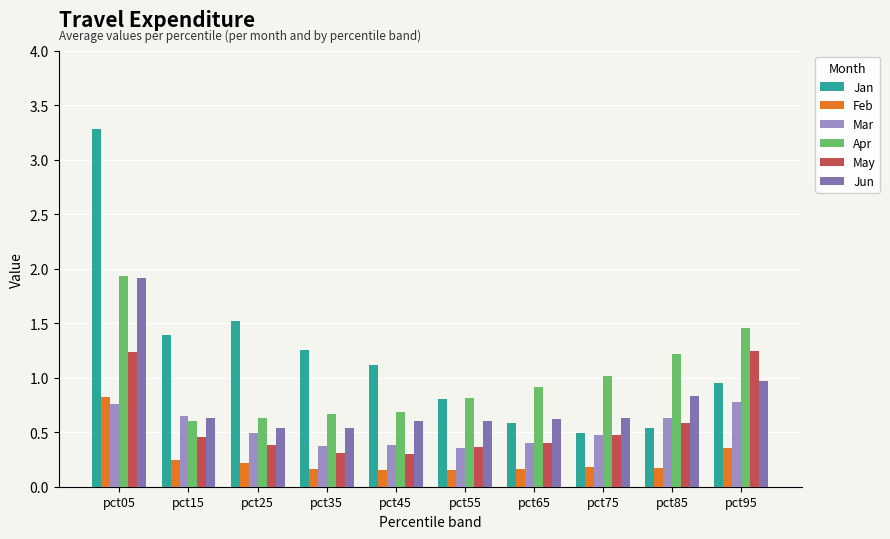

Which series changed the most between pct05 and pct95?

Jan